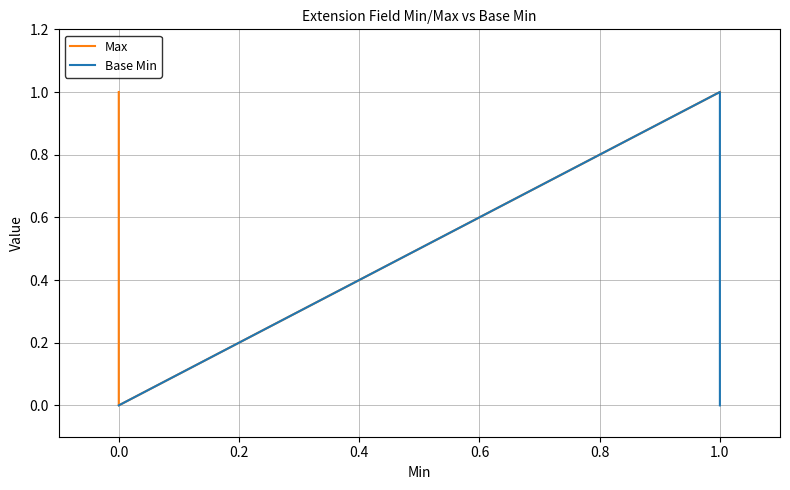

Between −0.2 and 0.2, which series saw the biggest shift?

Max